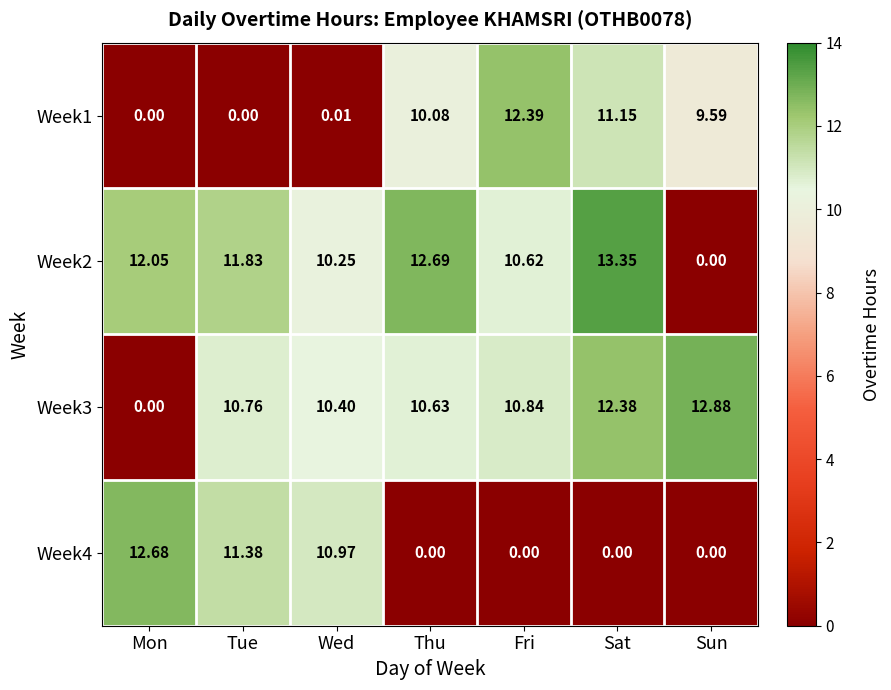

At which category is the sum across all series the highest?

Sat